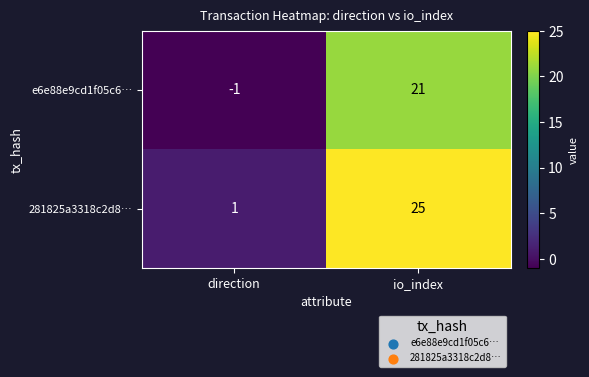

How many values in the 281825a3318c2d8… series are below 25?

1